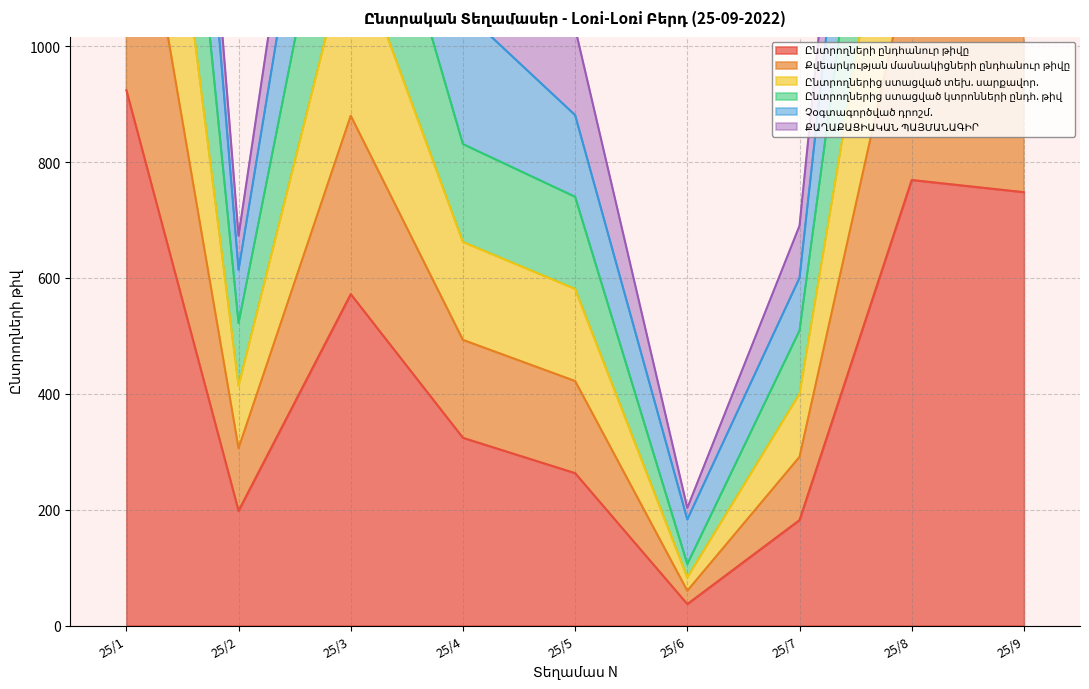

True or false: Ընտրողներից ստացված տեխ. սարքավոր. and Քվեարկության մասնակիցների ընդհանուր թիվը cross at least once.

False